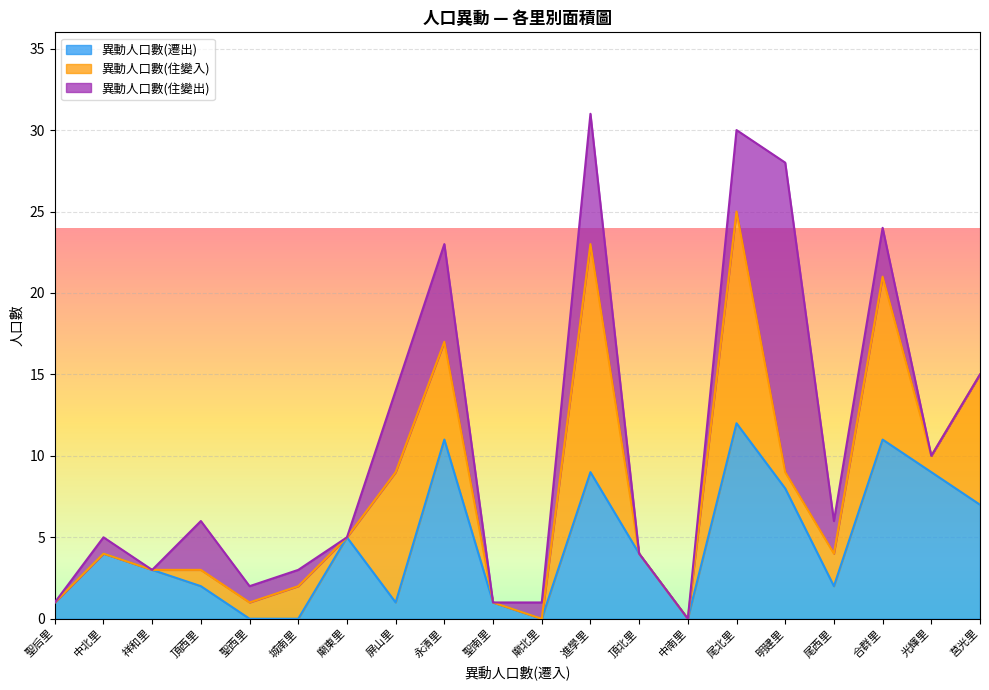

How many data points in 異動人口數(遷出) are above 4?

8